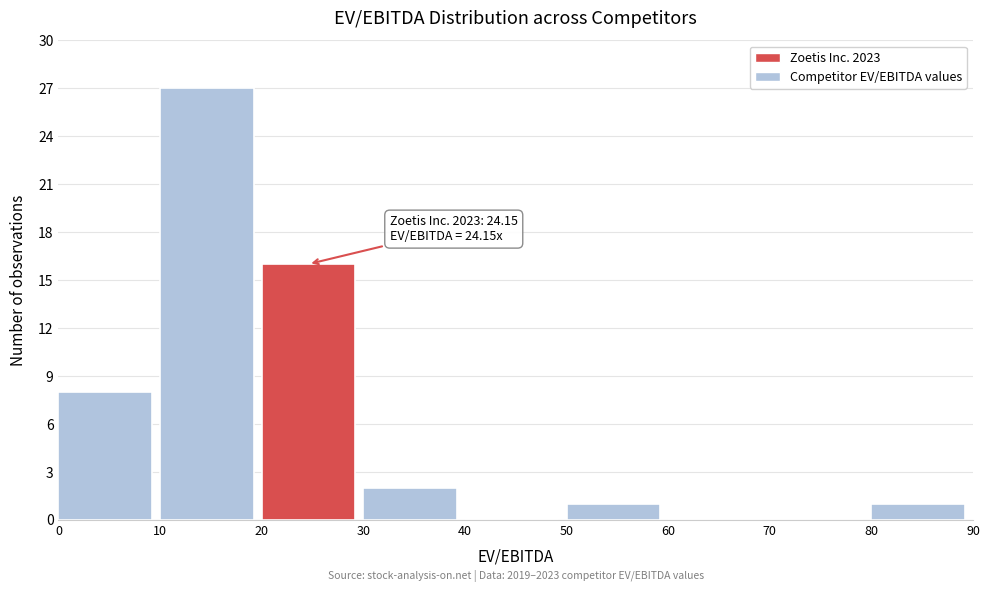

Which range on the x-axis has the tallest bar?

10 to 20